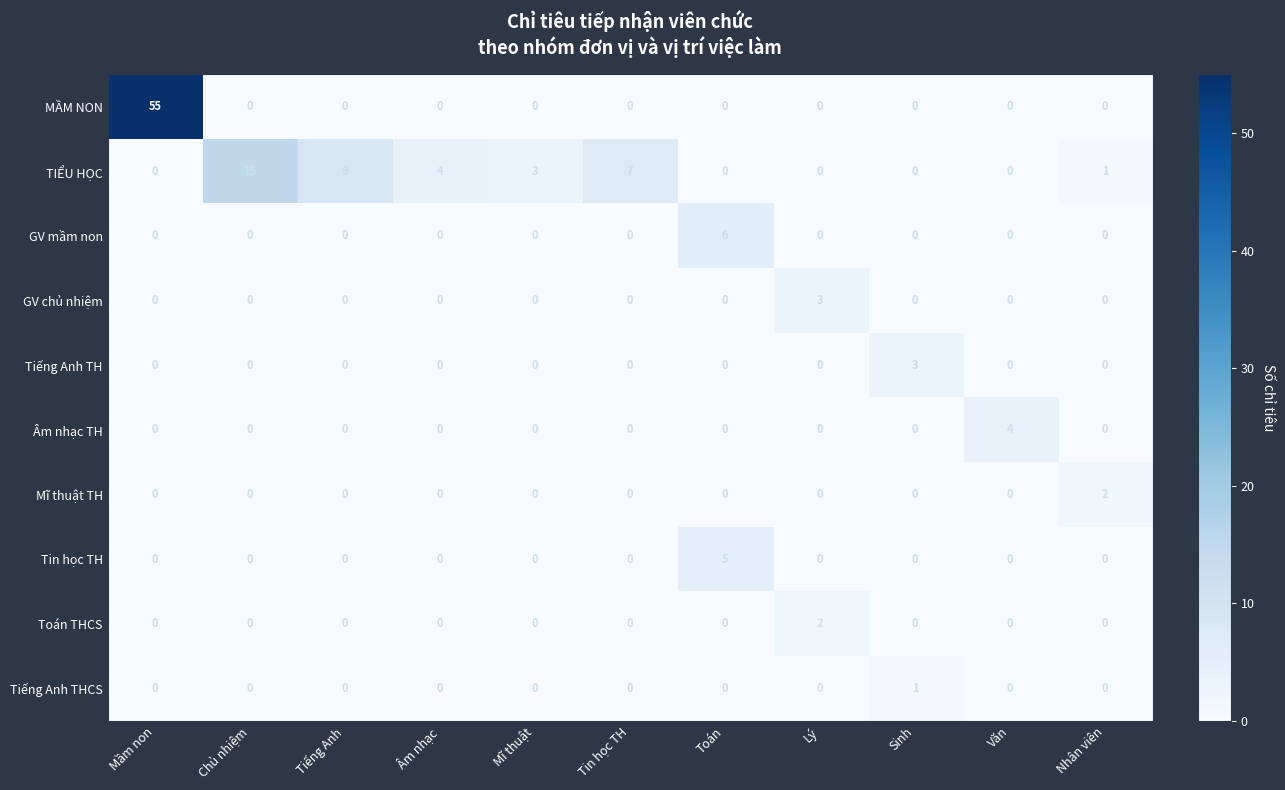

What is the maximum value for GV mầm non?

6